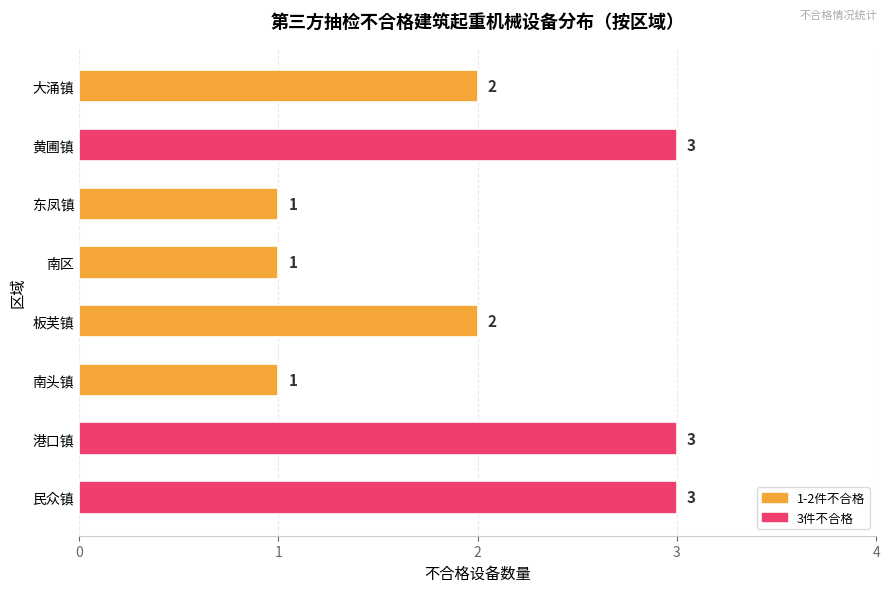

Are the bars grouped side by side (vs. stacked)?

No